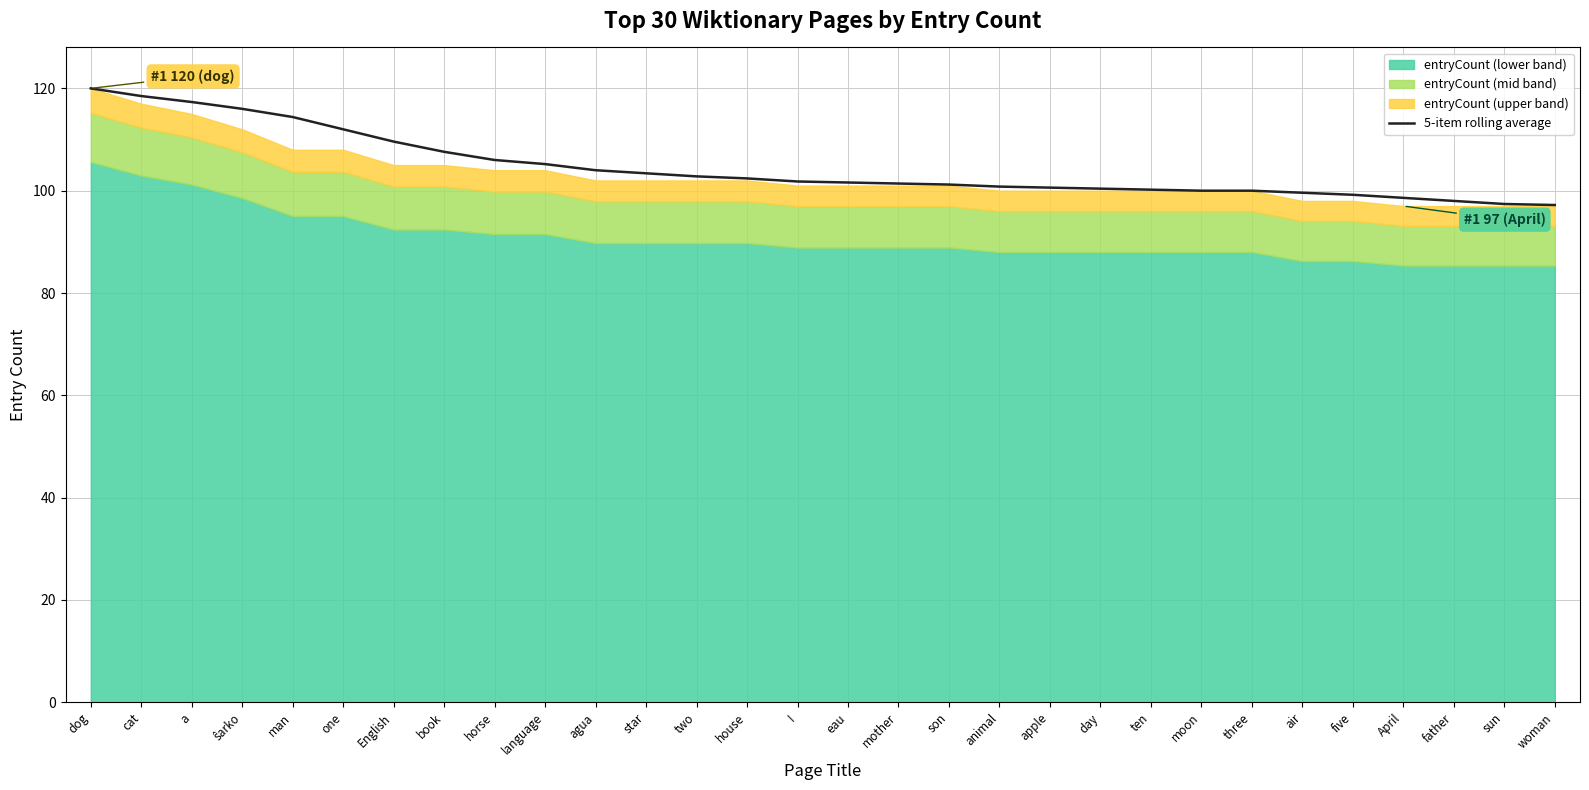

What is the change in value from man to two?

-11.6